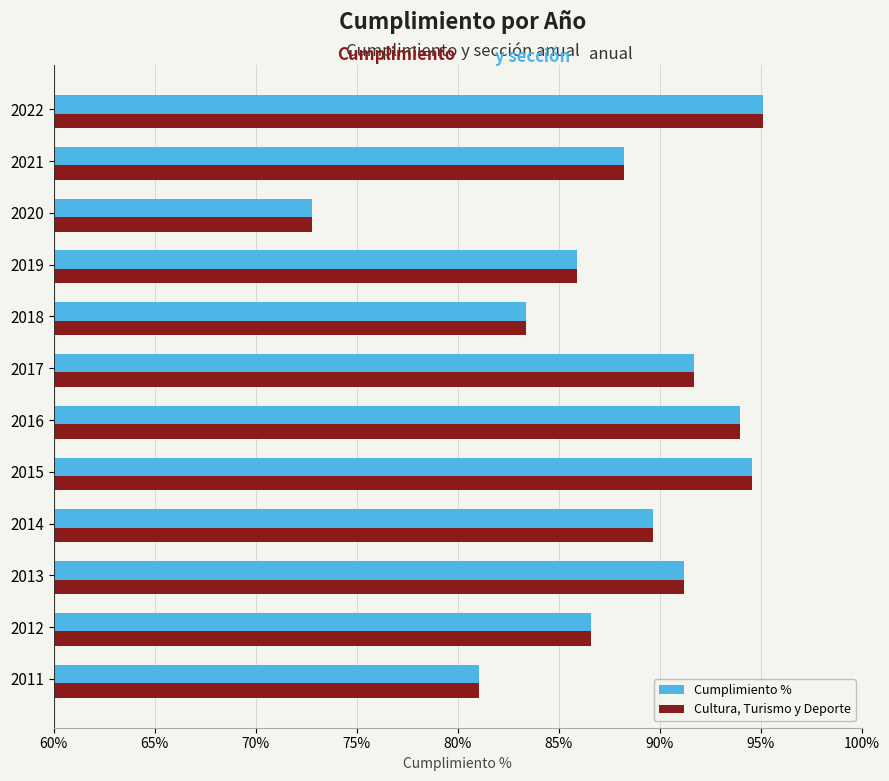

What is the total value across all series at 2017?

183.4